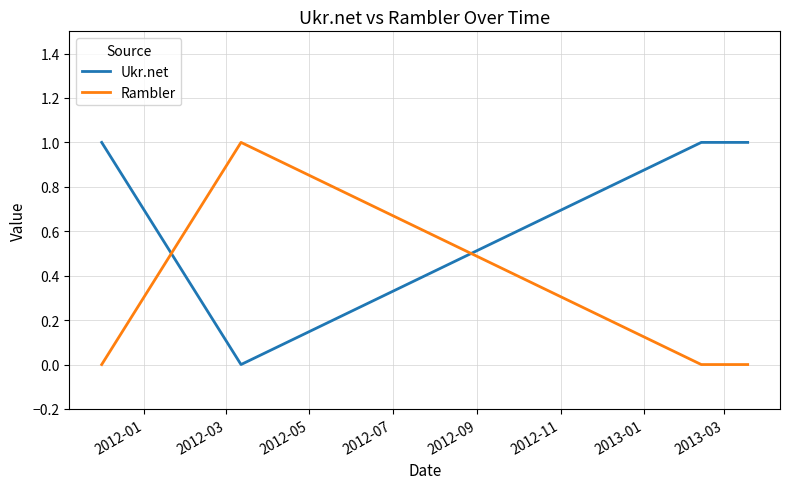

At how many categories does at least one series exceed 0?

4